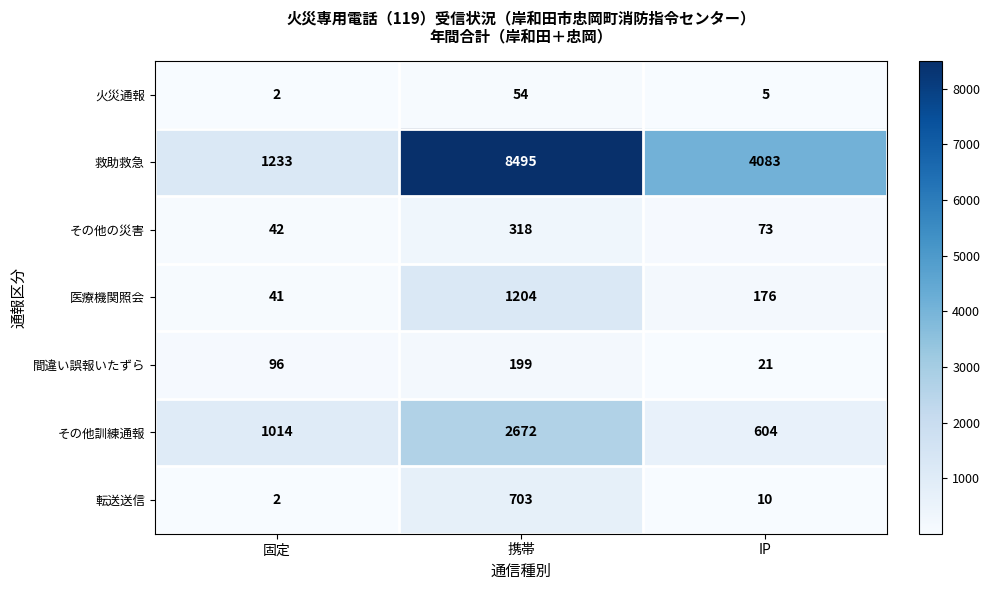

At which category is the sum across all series the highest?

携帯